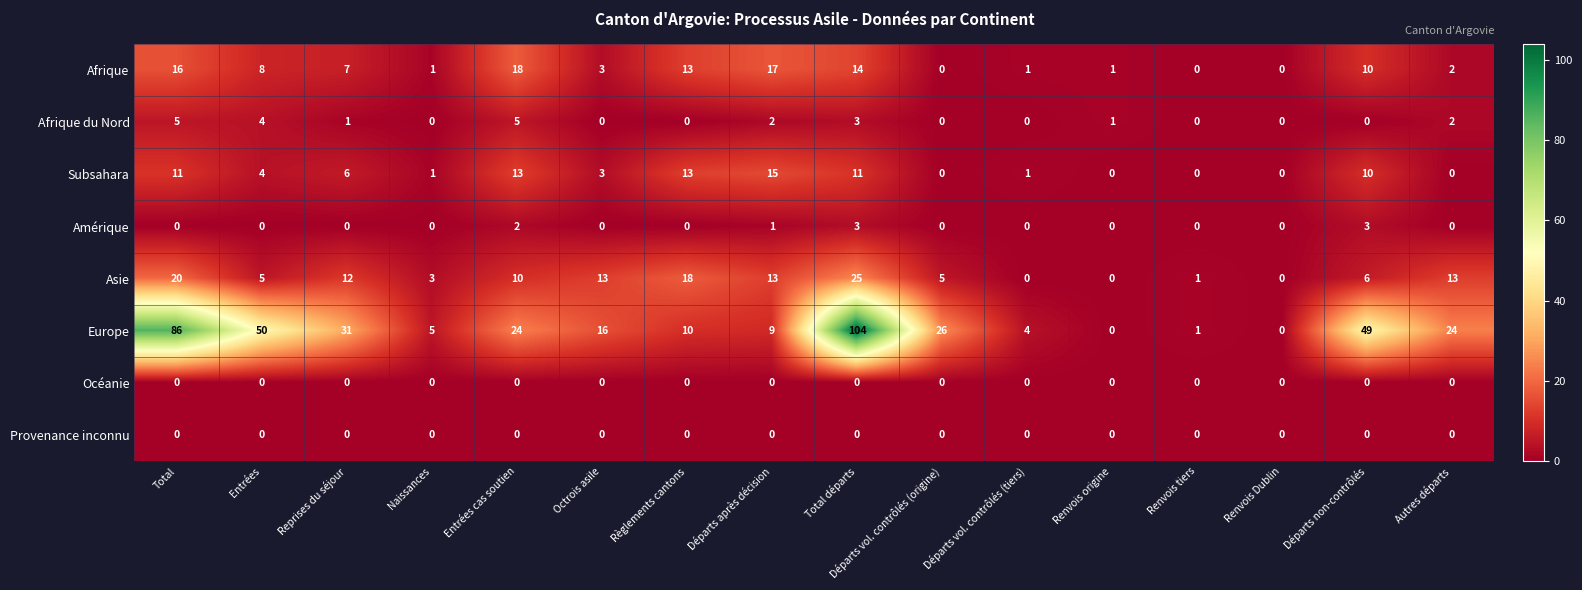

What is the difference between the maximum and second lowest values in the Europe series?

104